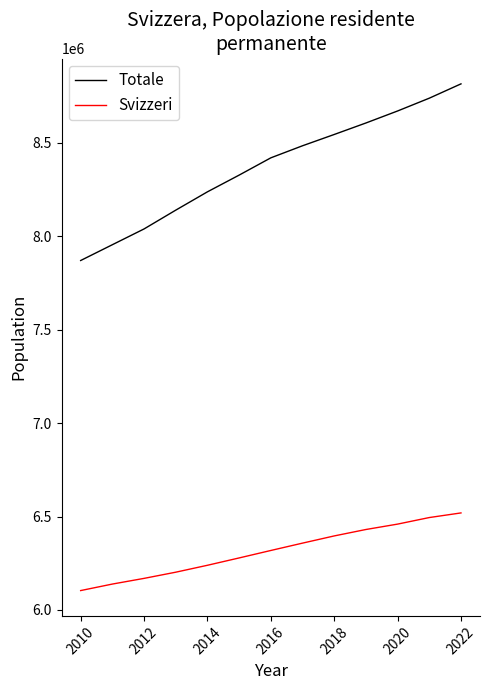

What is the highest value of the Totale series?

8815385